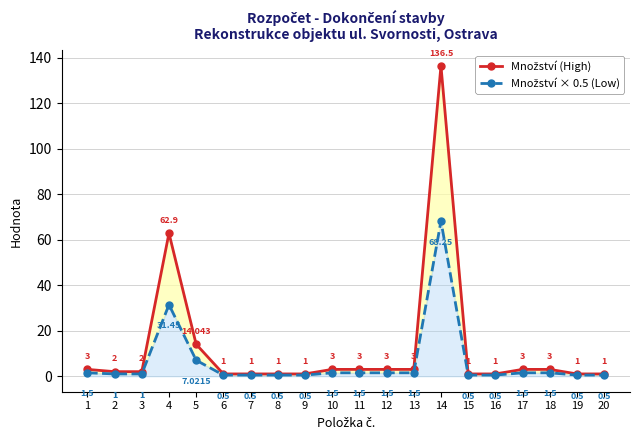

Reading left to right, extract all data points from this chart.

Množství (High): 1=3.0	2=2.0	3=2.0	4=62.9	5=14.0	6=1.0	7=1.0	8=1.0	9=1.0	10=3.0	11=3.0	12=3.0	13=3.0	14=136.5	15=1.0	16=1.0	17=3.0	18=3.0	19=1.0	20=1.0
Množství × 0.5 (Low): 1=1.5	2=1.0	3=1.0	4=31.4	5=7.0	6=0.5	7=0.5	8=0.5	9=0.5	10=1.5	11=1.5	12=1.5	13=1.5	14=68.2	15=0.5	16=0.5	17=1.5	18=1.5	19=0.5	20=0.5